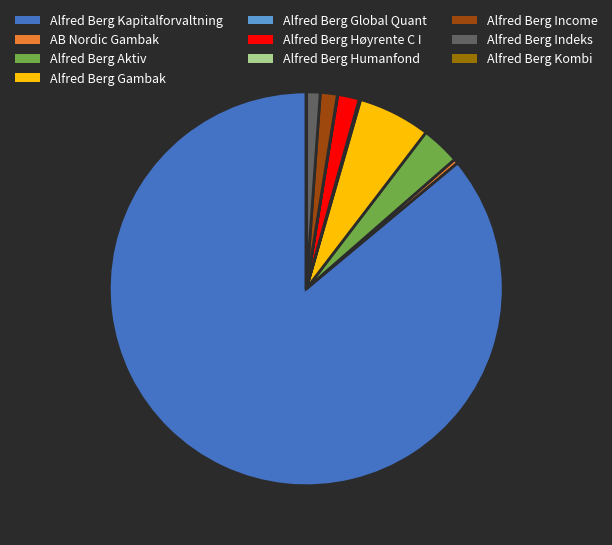

Do Alfred Berg Høyrente C I and Alfred Berg Income together represent more than half of the pie?

No